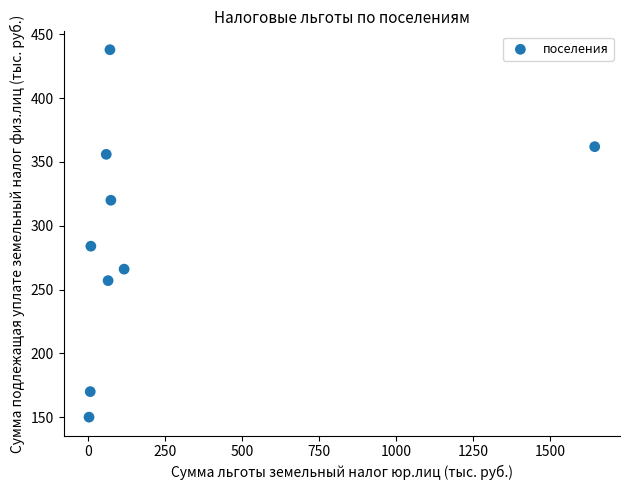

What is the range of X values (max minus min)?

1643